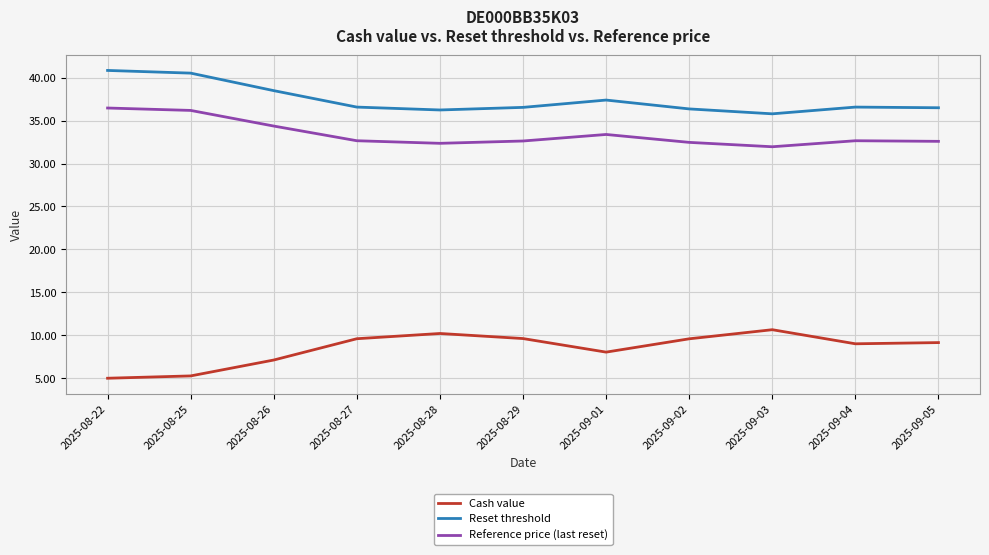

What is the difference between the Reference price (last reset) values at 2025-09-01 and 2025-09-03?

1.4